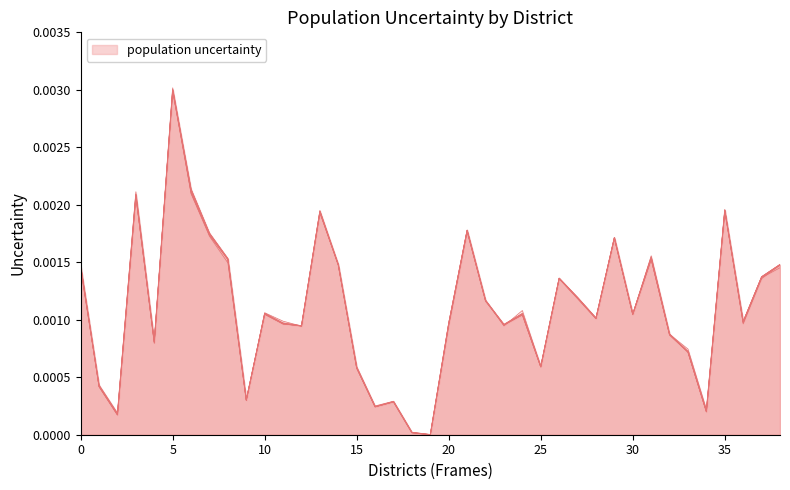

The value of 合計(42088) at 20 is 0.0. True or false?

False